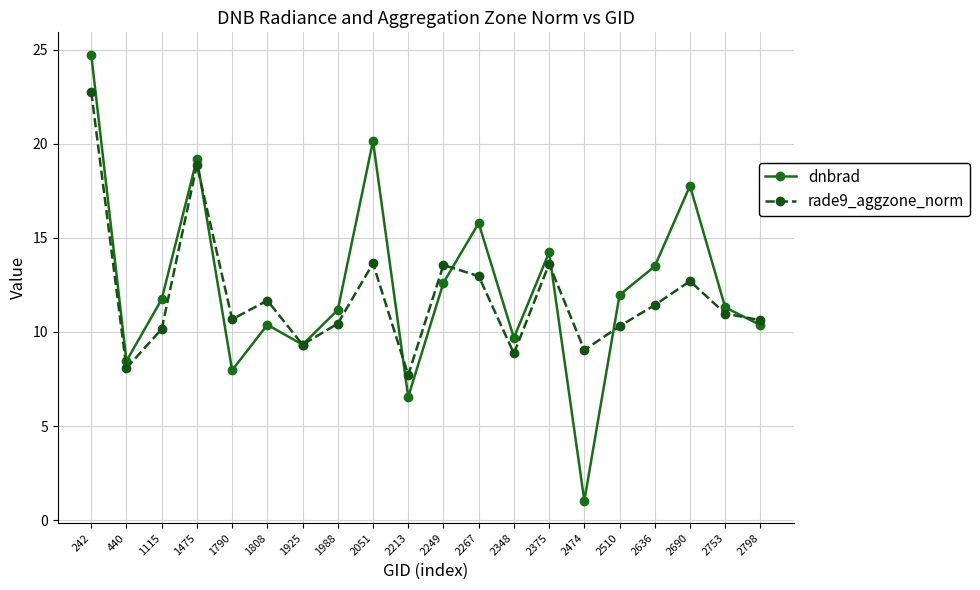

At which label does dnbrad reach its peak?

242